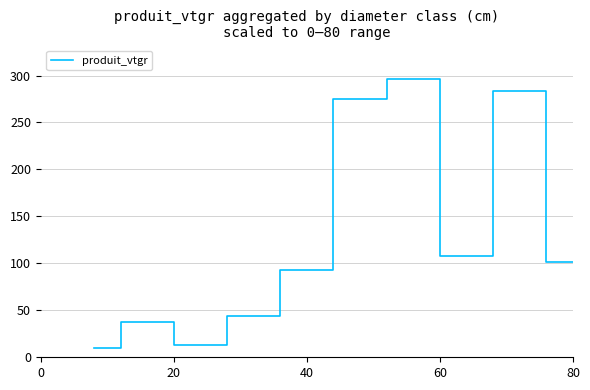

What is the greatest value displayed?

296.2